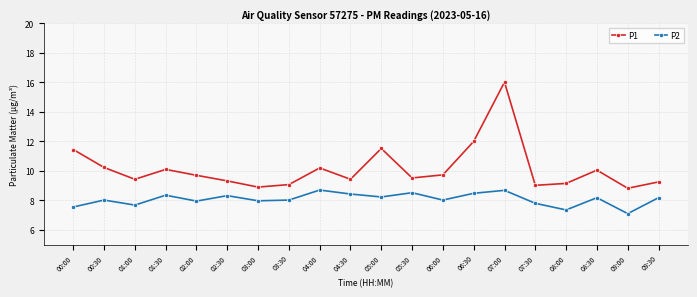

Where is the first local maximum for P1?

01:30